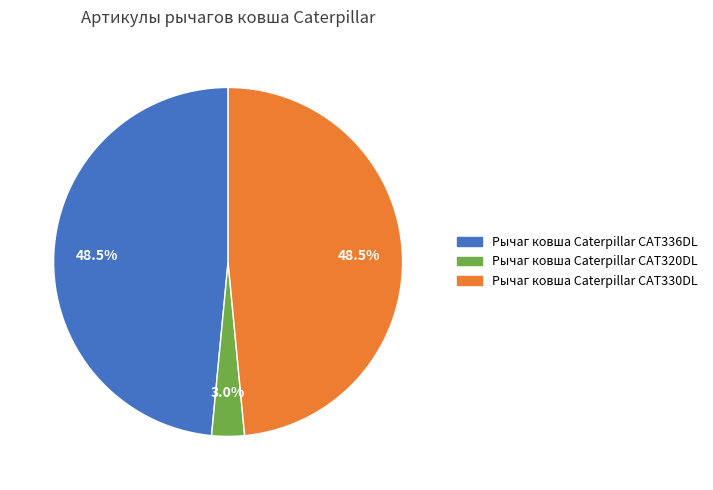

Do Рычаг ковша Caterpillar CAT336DL and Рычаг ковша Caterpillar CAT320DL together represent more than half of the pie?

Yes